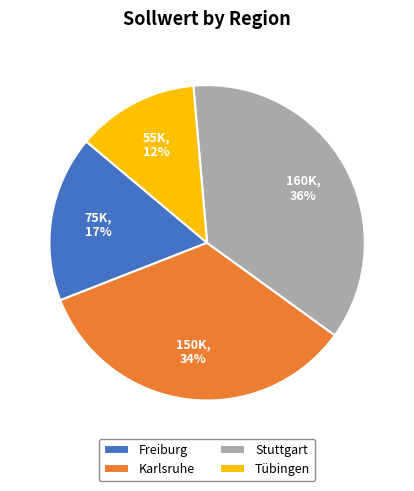

Which category has the biggest portion of the pie?

Stuttgart